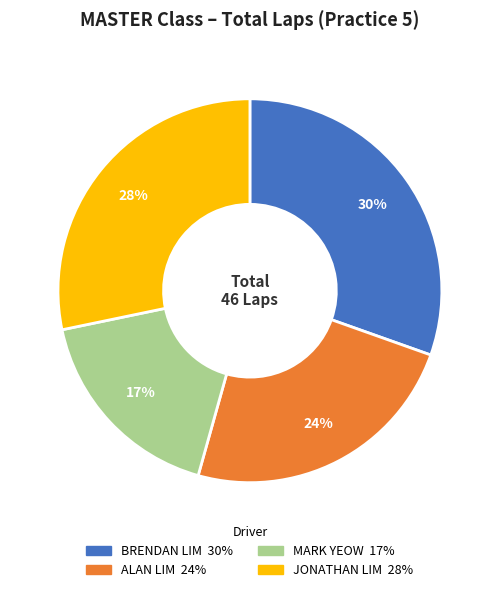

How many segments does this pie chart have?

4